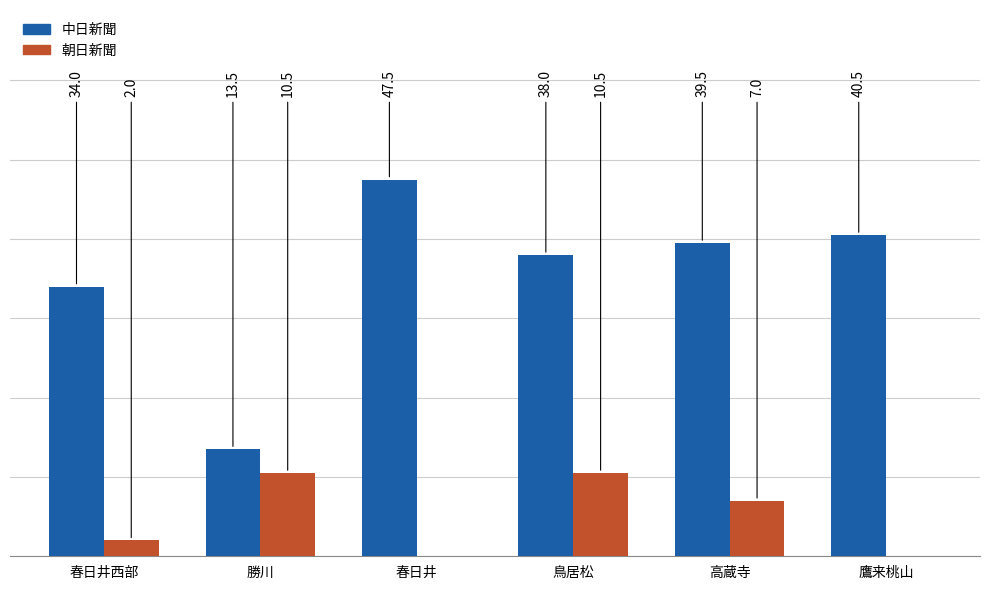

The 朝日新聞 series shows 700 at 高蔵寺. True or false?

True